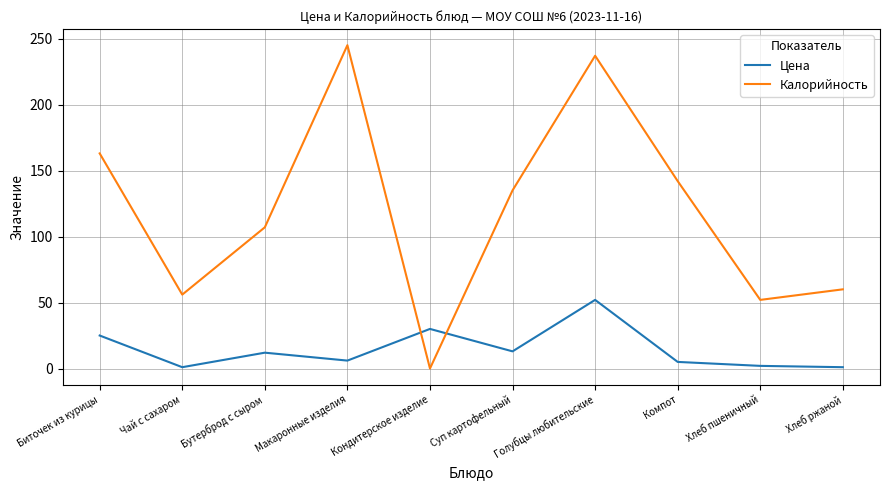

At which category is the sum across all series the highest?

Голубцы любительские